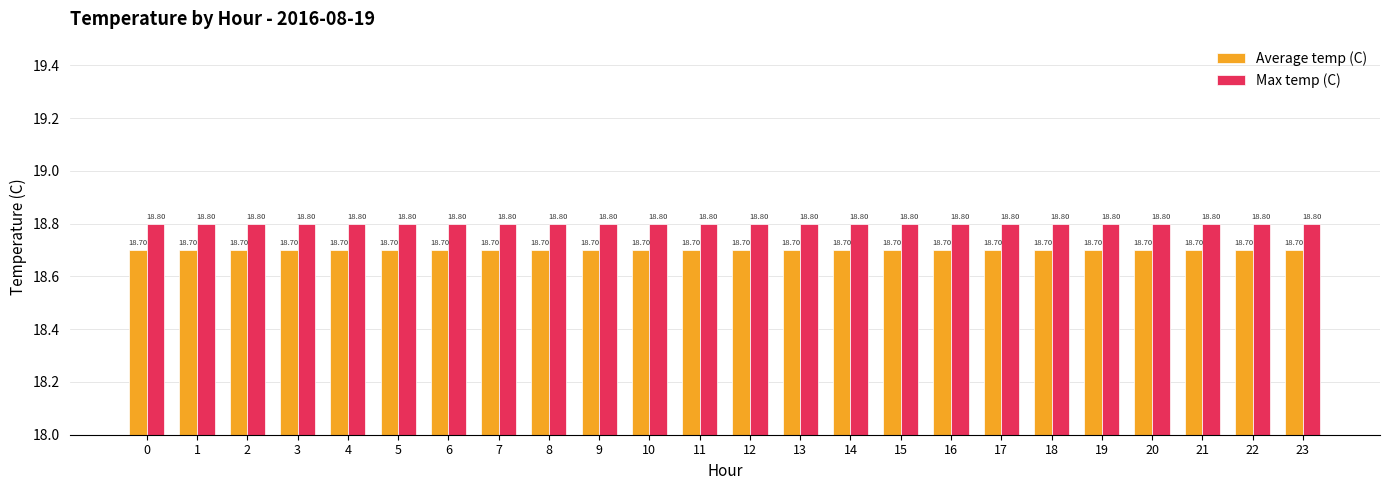

What value does the Max temp (C) series have at 14?

18.8